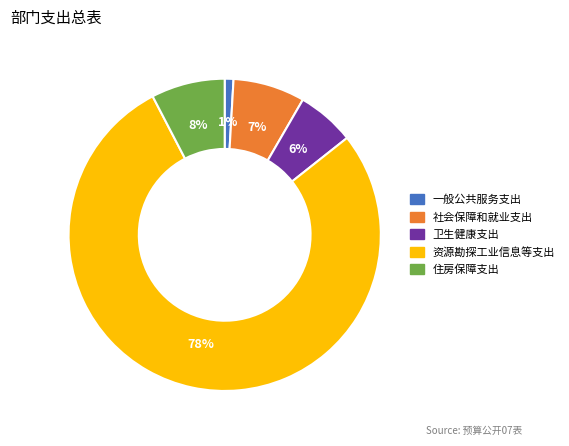

What percentage is the 社会保障和就业支出 slice, to the nearest percent?

7%